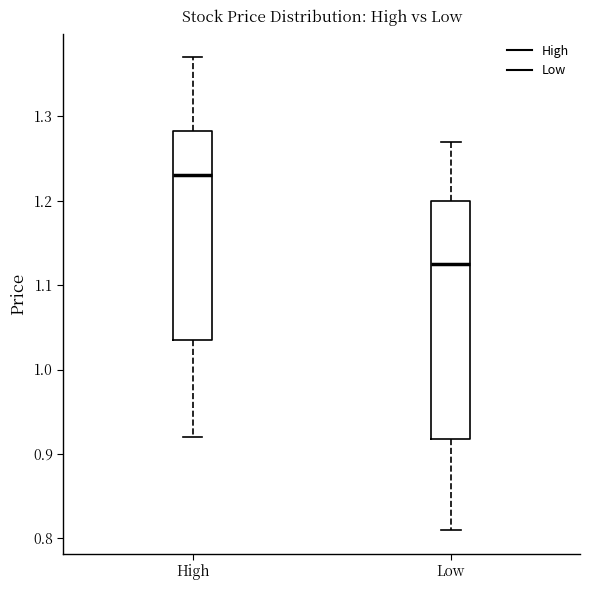

Which box's median line is the highest?

High